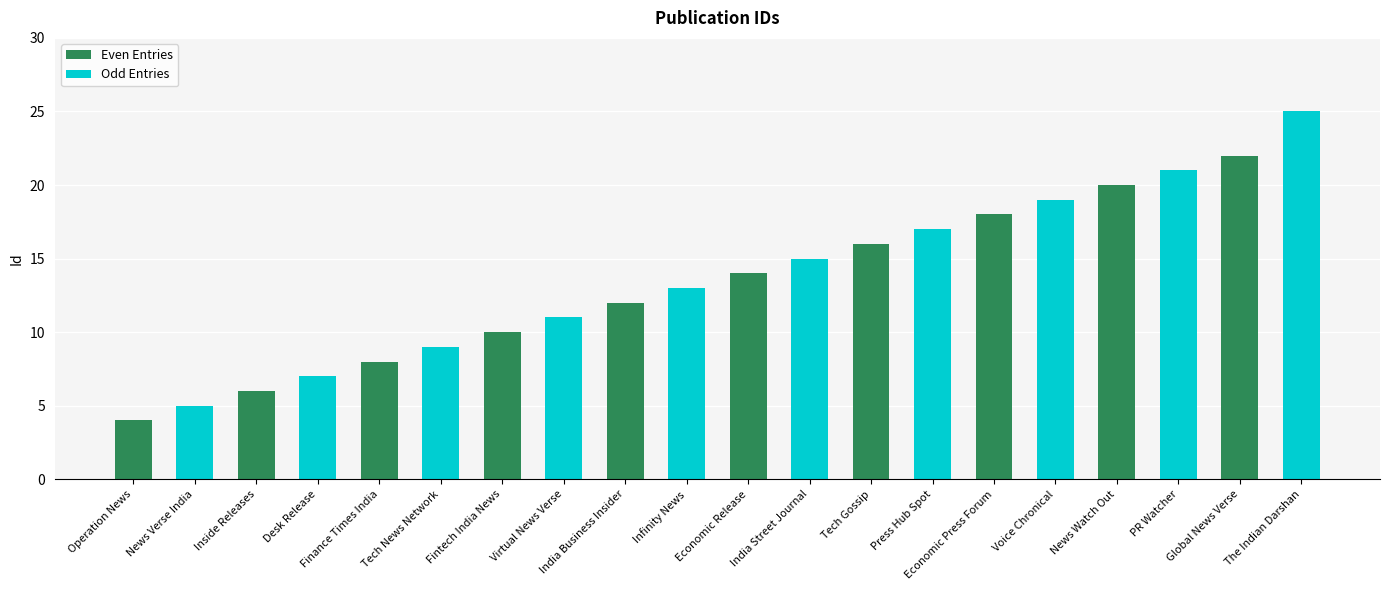

At which label is the value closest to 14?

Economic Release